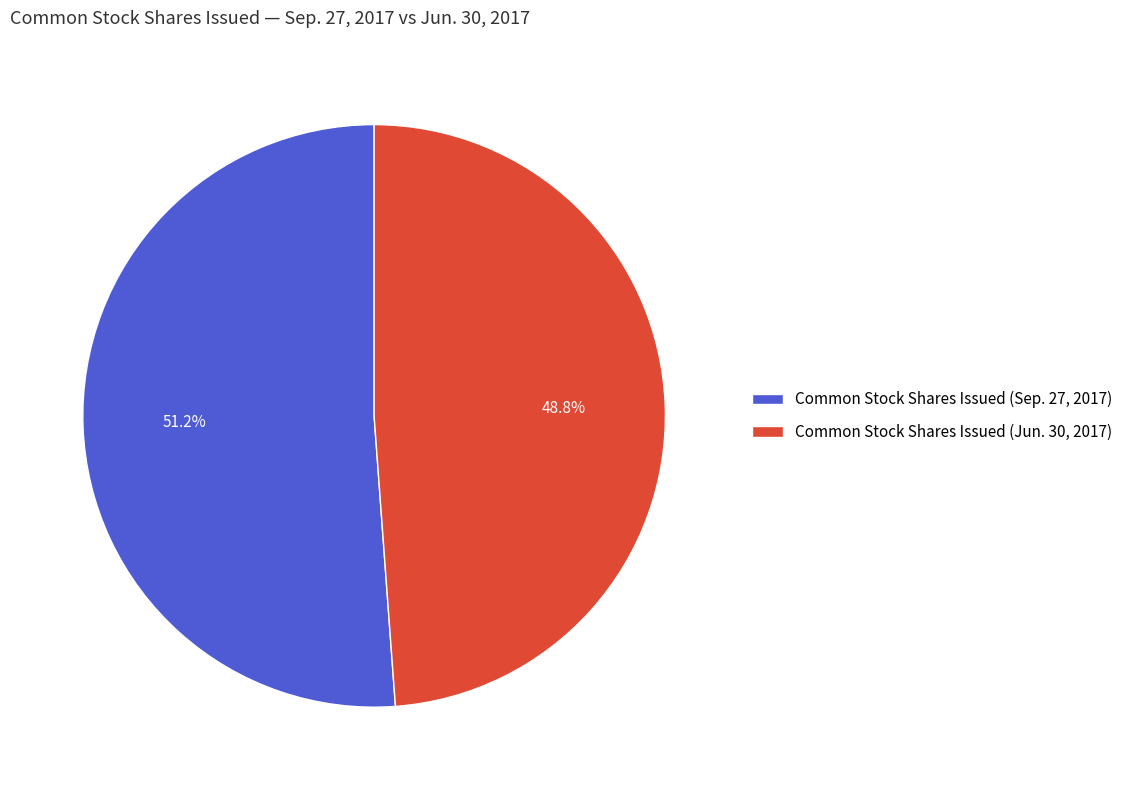

What percentage is NOT represented by Common Stock Shares Issued (Sep. 27, 2017)?

48.8%